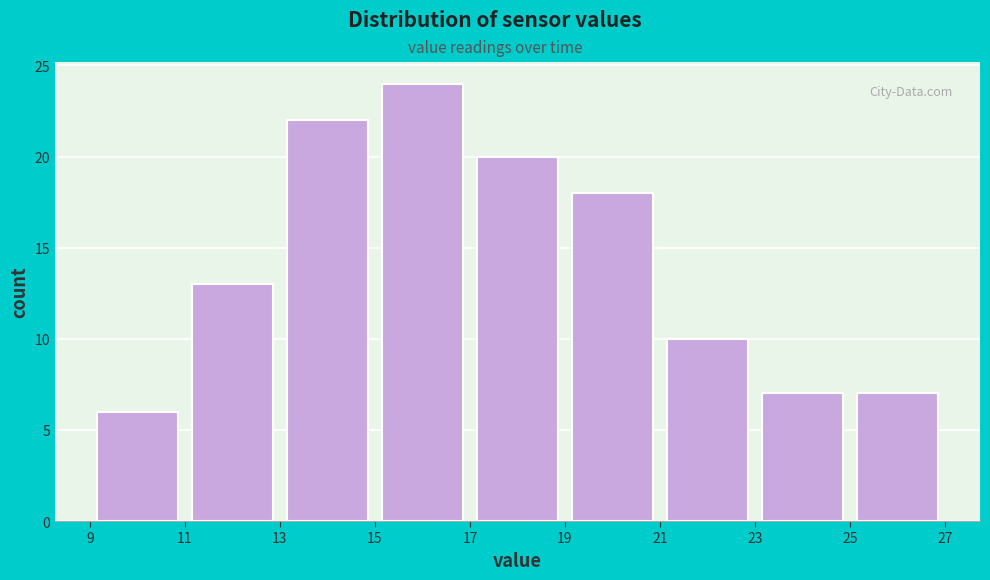

What is the height of the bar covering 15 to 17 on the x-axis? The values are not printed on the chart, so give them approximately, as read against the axis.

24